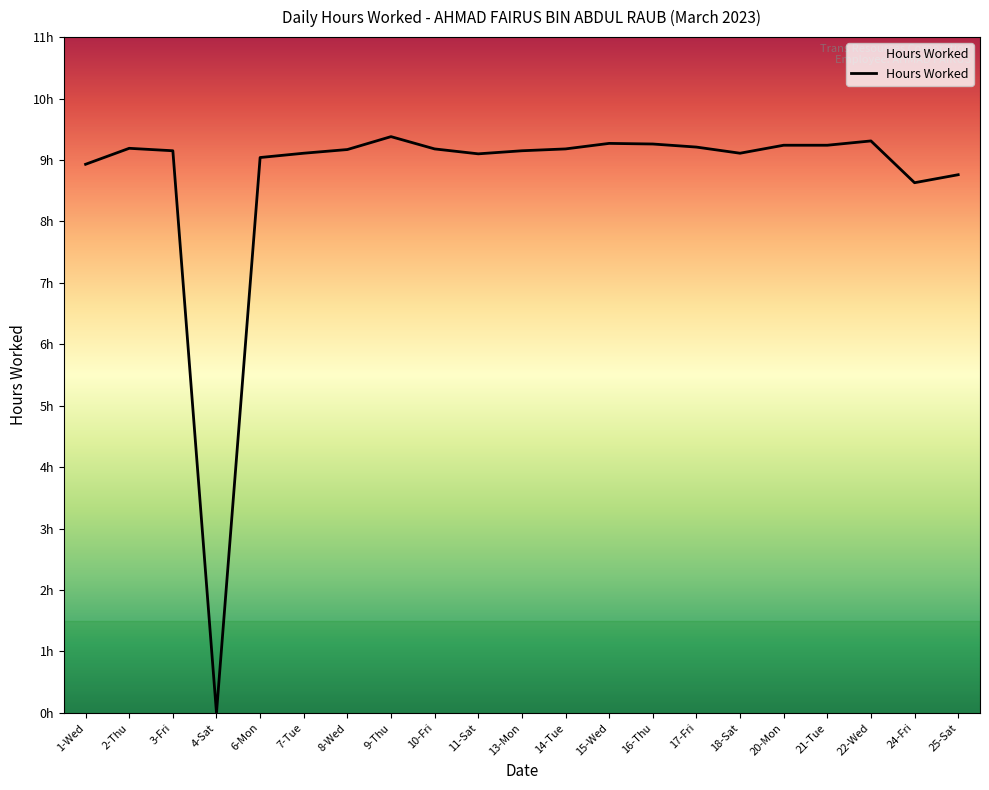

Is it true that the value at 9-Thu is 15.7?

False